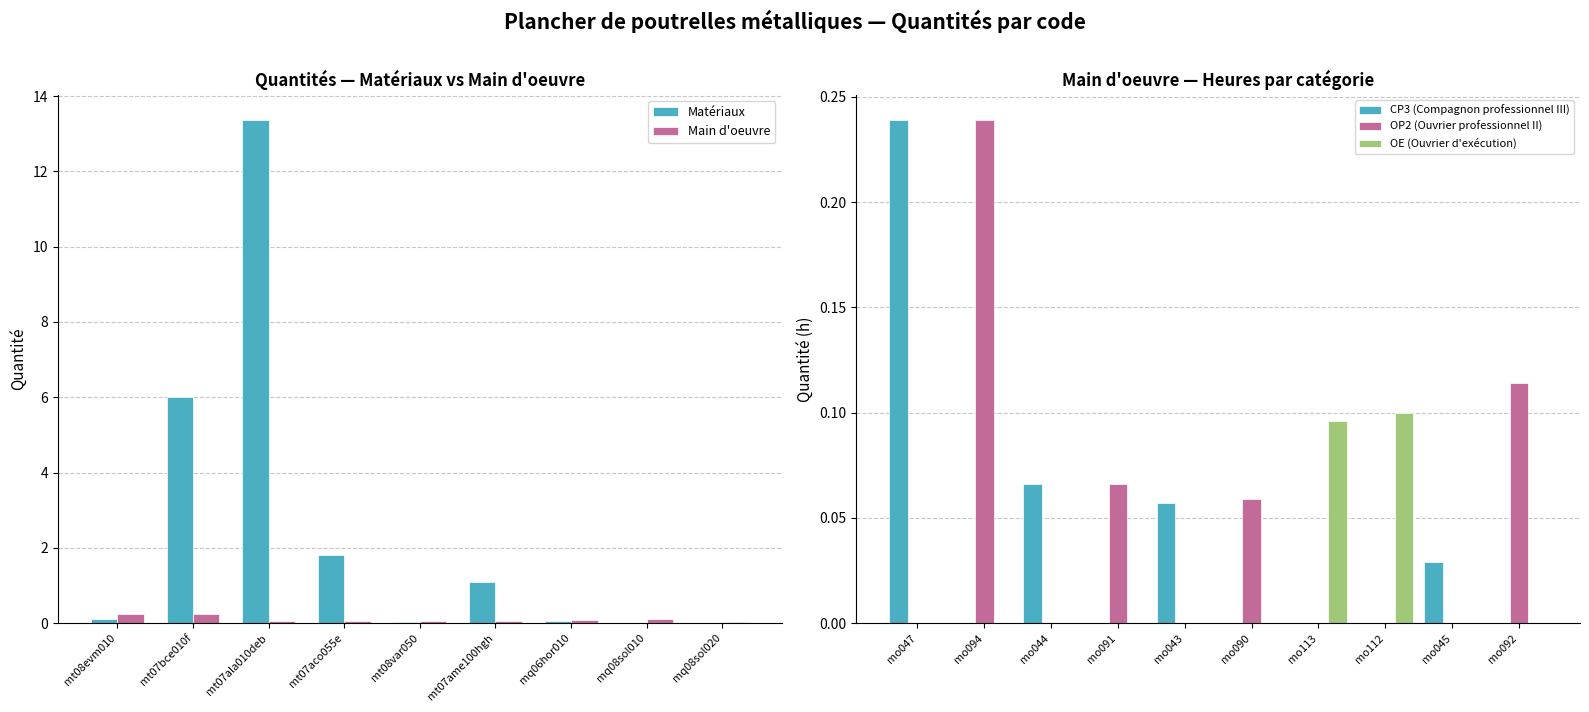

What is the sum of the Matériaux values at mt08var050 and mt07bce010f?

6.0